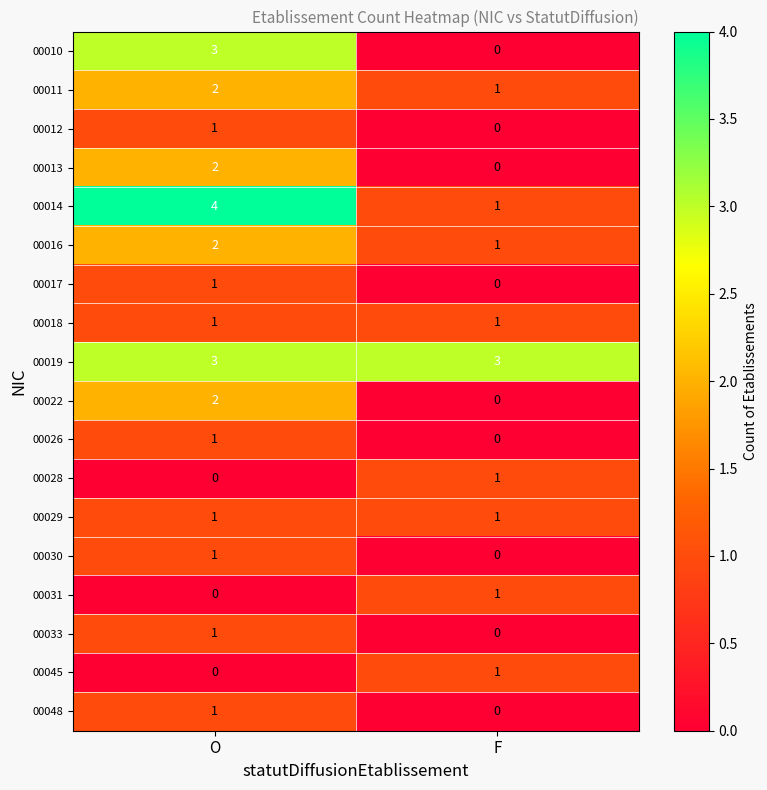

True or false: 00030 has a value of 0 at F.

True